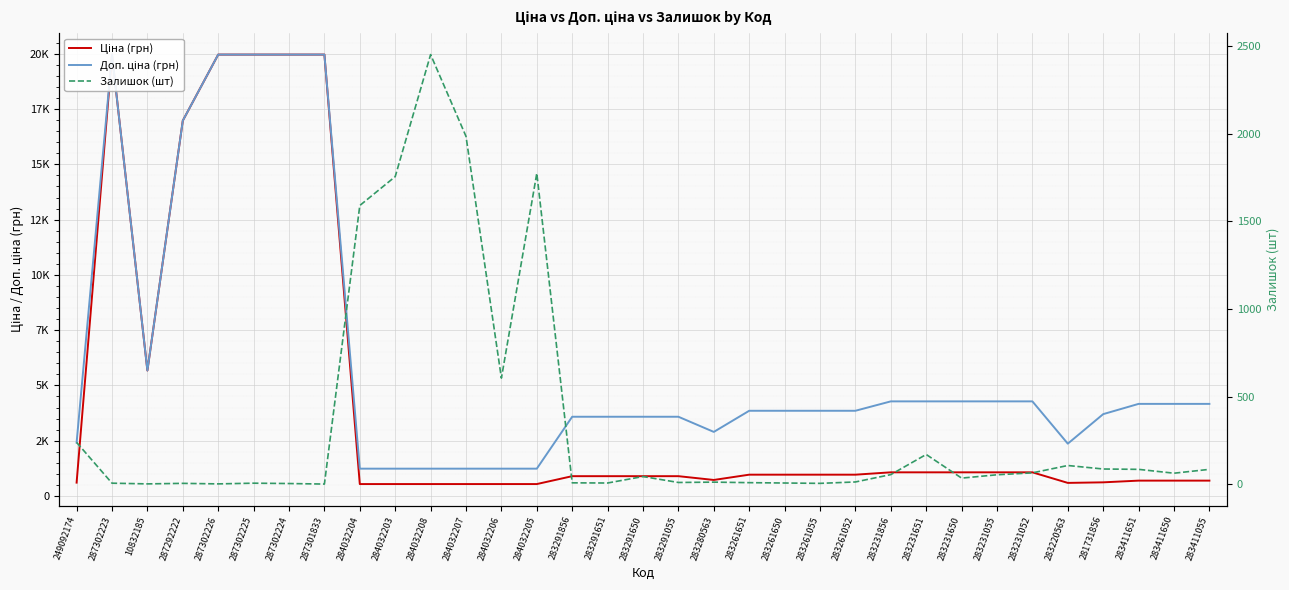

Where does the Залишок (шт) series first go above 43?

249092174